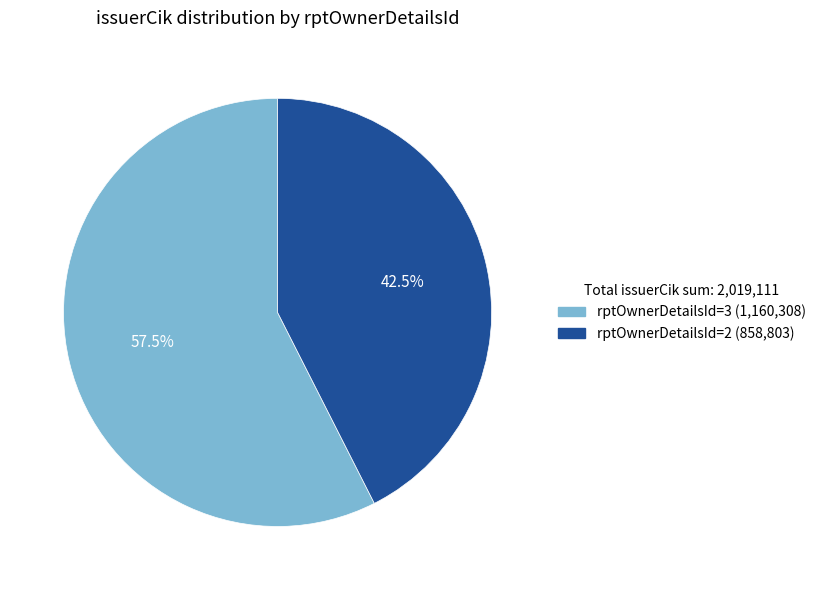

Does rptOwnerDetailsId=3 (1,160,308) account for over 50% of the chart?

Yes